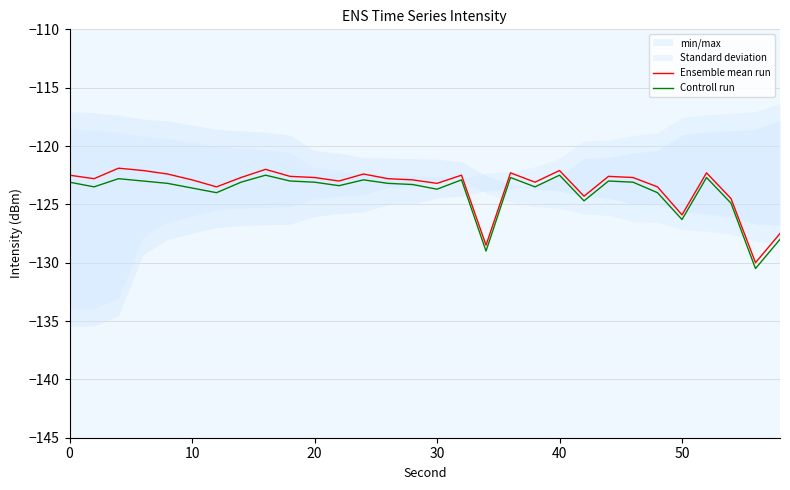

What is the maximum value for Controll run?

-122.5